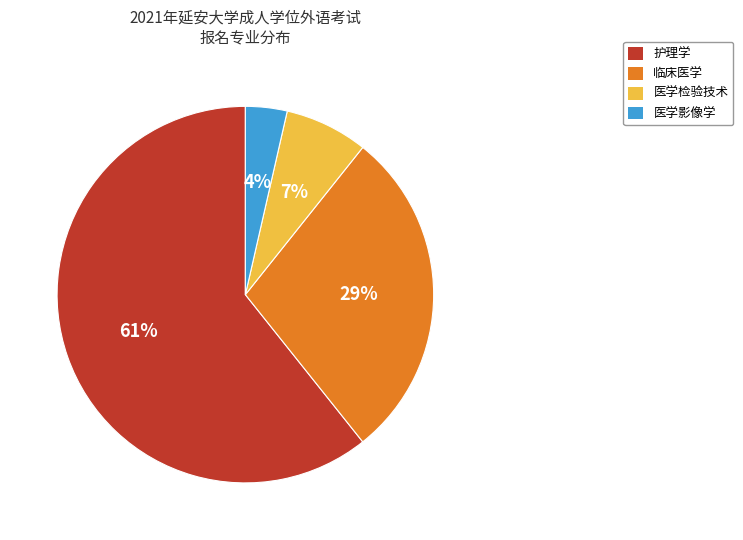

Count the number of slices in the pie.

4